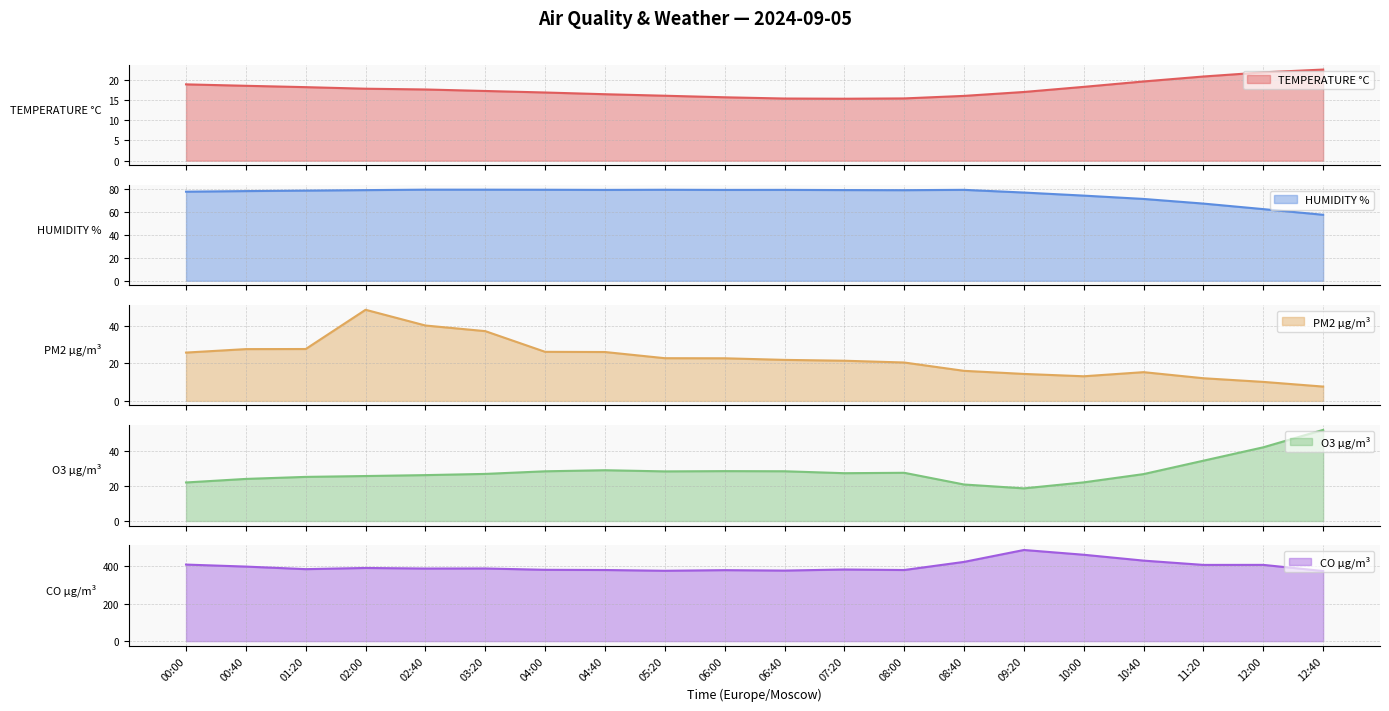

Rank the series at 08:00 from highest to lowest value.

CO µg/m³, HUMIDITY %, O3 µg/m³, PM2 µg/m³, TEMPERATURE °C